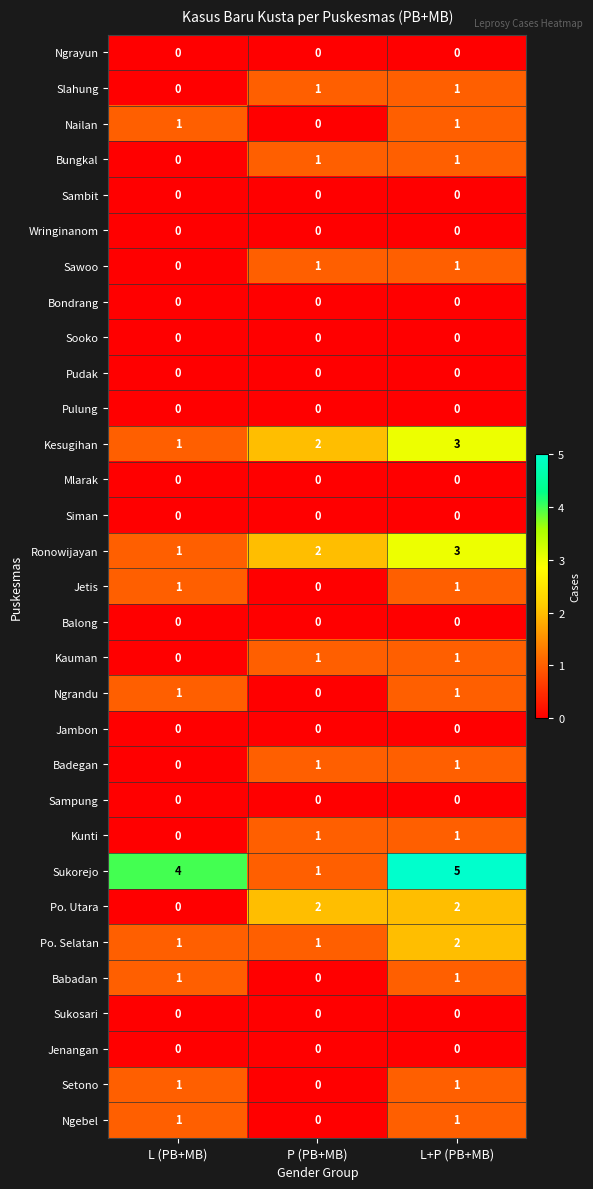

What is the total value across all series at P (PB+MB)?

14